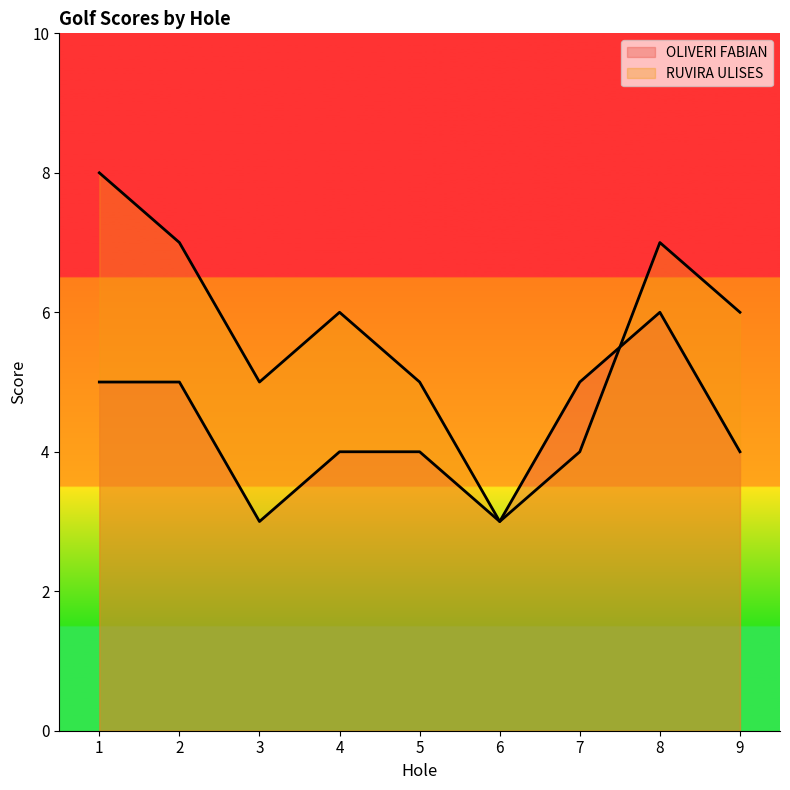

The value of OLIVERI FABIAN at 4 is 4. True or false?

True